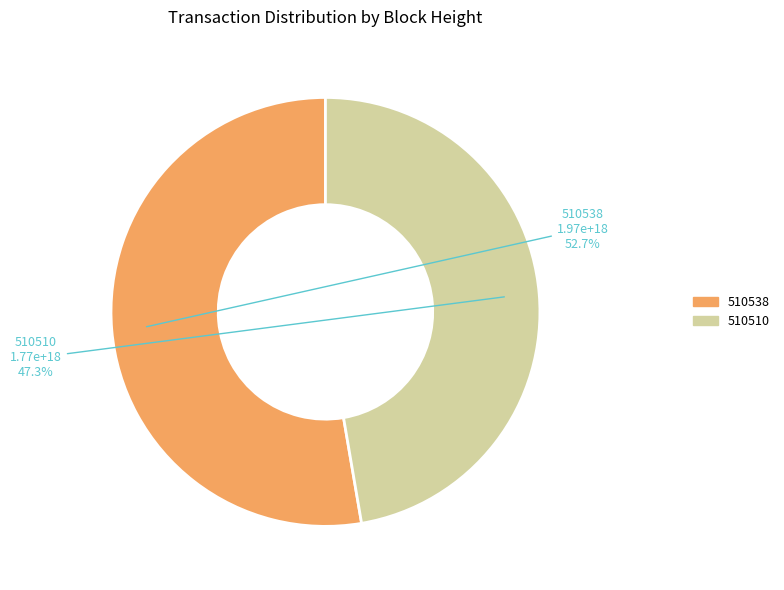

Rank the categories by value from highest to lowest.

510538, 510510